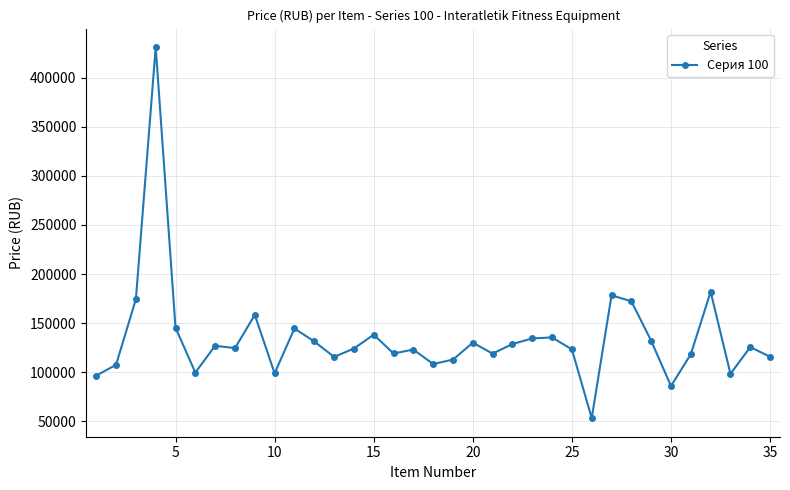

How many distinct data groups are displayed?

1